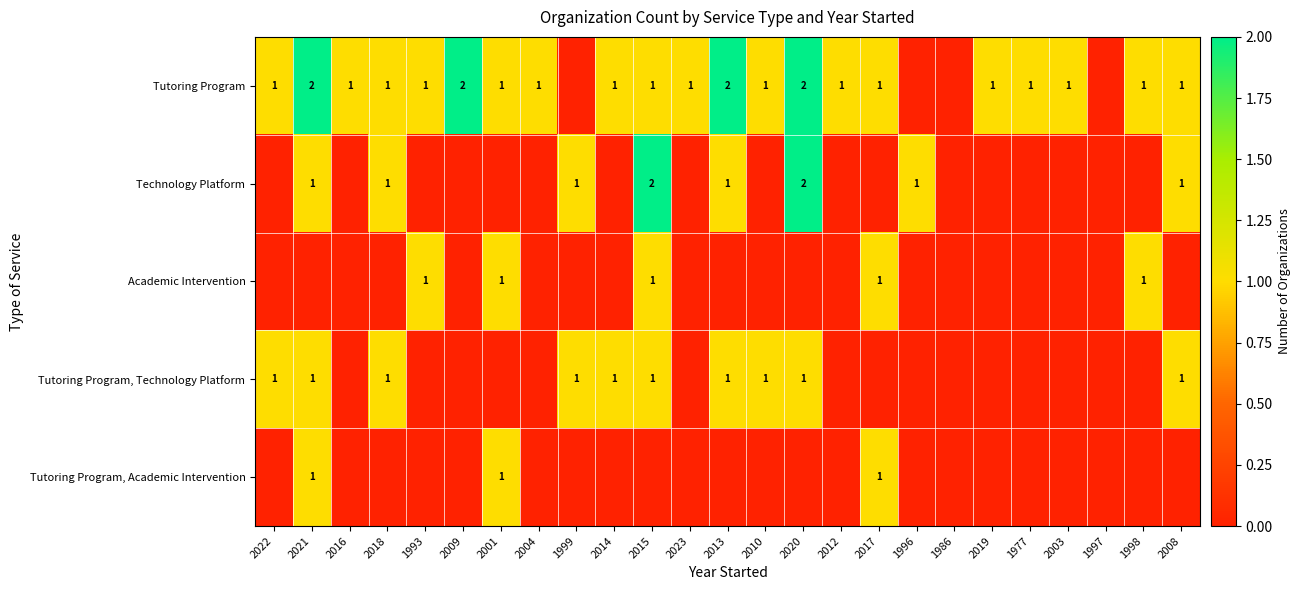

Is it true that Tutoring Program, Technology Platform equals 1 at 2021?

True